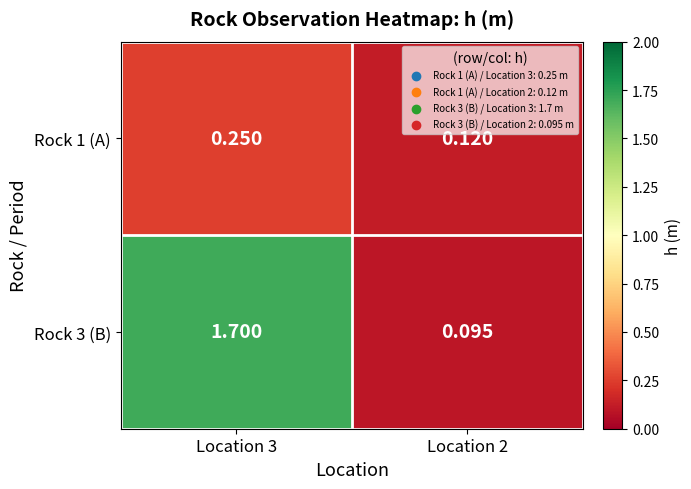

How many data points does each series have?

2